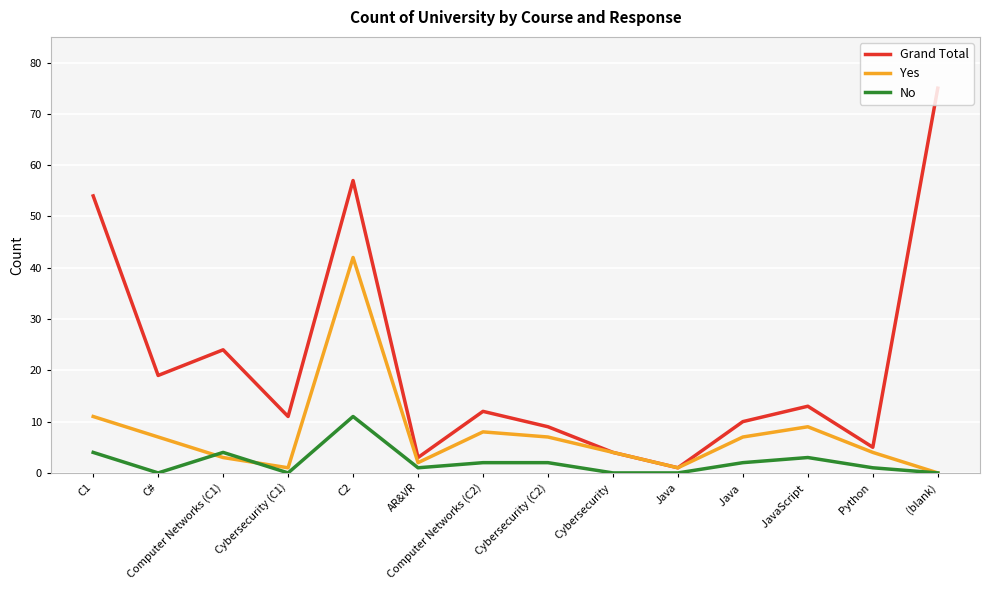

Which label corresponds to the largest value in the chart?

(blank)